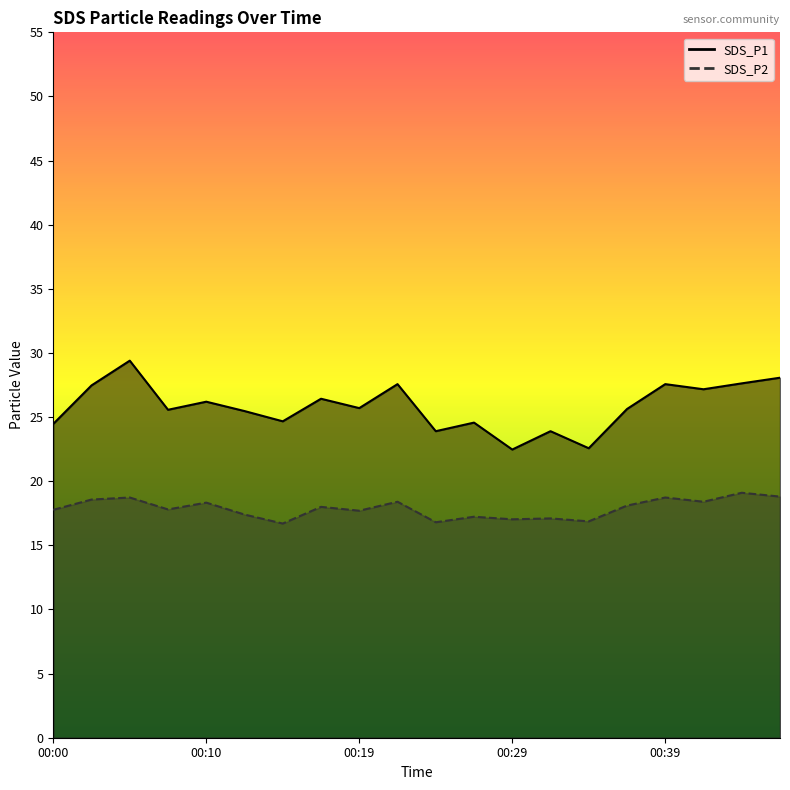

At which category does the chart reach its peak across all series?

00:05